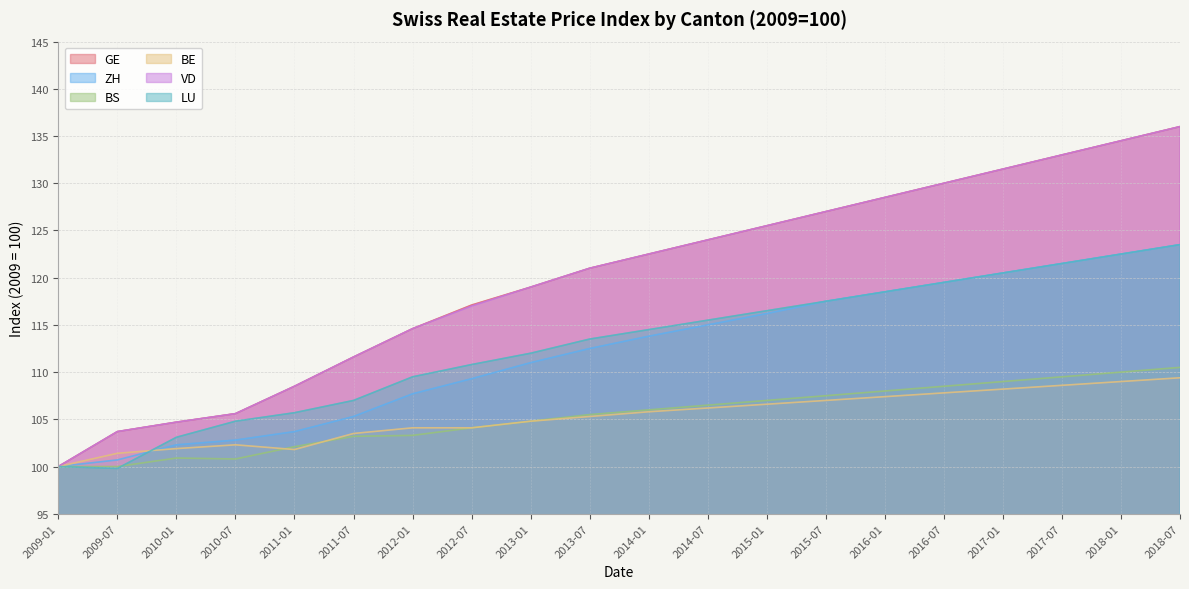

At which category does BS reach its first local valley?

2010-07